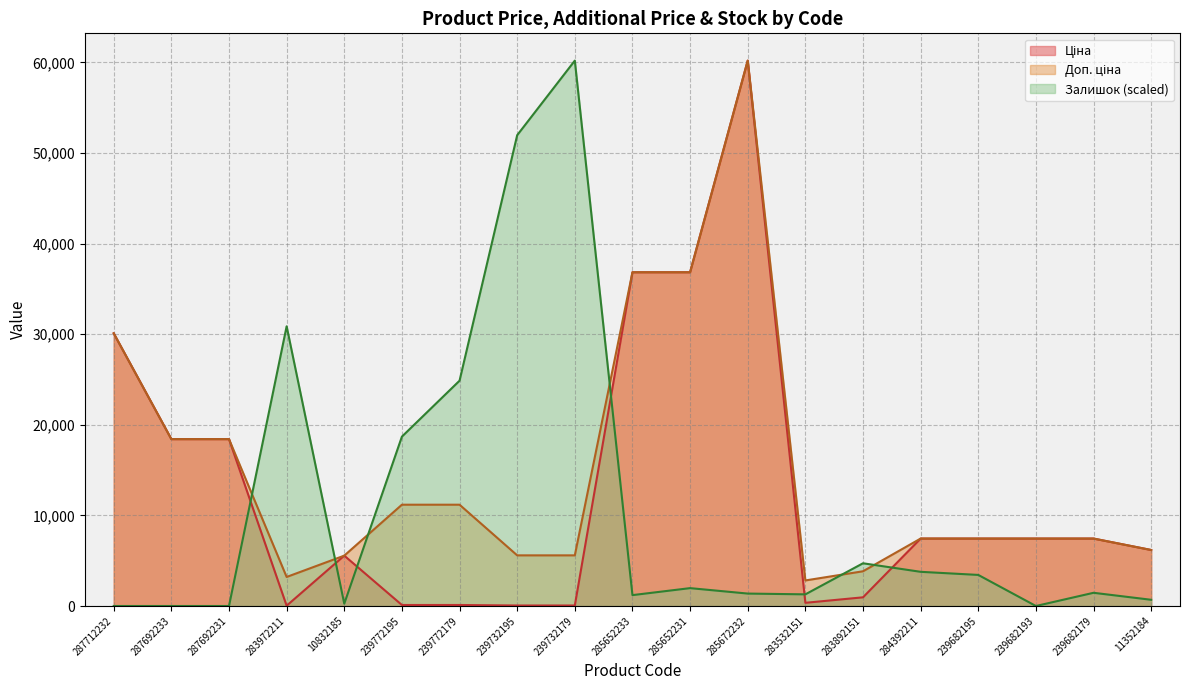

Reading right to left, list all the values displayed in this chart.

Ціна: 11352184=6182.6	239682179=7444.6	239682193=7444.6	239682195=7444.6	284392211=7444.6	283892151=958.4	283532151=352.6	285672232=60205.6	285652231=36841.8	285652233=36841.8	239732179=55.9	239732195=55.9	239772179=111.8	239772195=111.8	10832185=5560.3	283972211=32.0	287692231=18420.9	287692233=18420.9	287712232=30102.8
Доп. ціна: 11352184=6182.6	239682179=7444.6	239682193=7444.6	239682195=7444.6	284392211=7444.6	283892151=3833.8	283532151=2821.2	285672232=60205.6	285652231=36841.8	285652233=36841.8	239732179=5591.0	239732195=5591.0	239772179=11182.0	239772195=11182.0	10832185=5560.3	283972211=3205.0	287692231=18420.9	287692233=18420.9	287712232=30102.8
Залишок: 11352184=686.1	239682179=1458.0	239682193=0.0	239682195=3430.5	284392211=3773.6	283892151=4717.0	283532151=1286.4	285672232=1372.2	285652231=1972.5	285652233=1200.7	239732179=60205.6	239732195=51972.3	239772179=24871.2	239772195=18696.3	10832185=257.3	283972211=30874.7	287692231=0.0	287692233=0.0	287712232=0.0